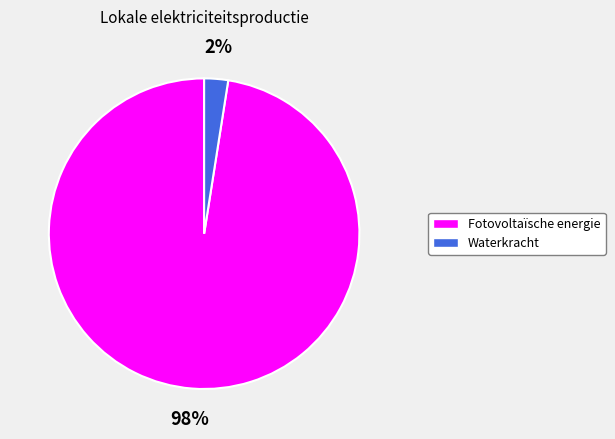

How many slices are in this pie chart?

2